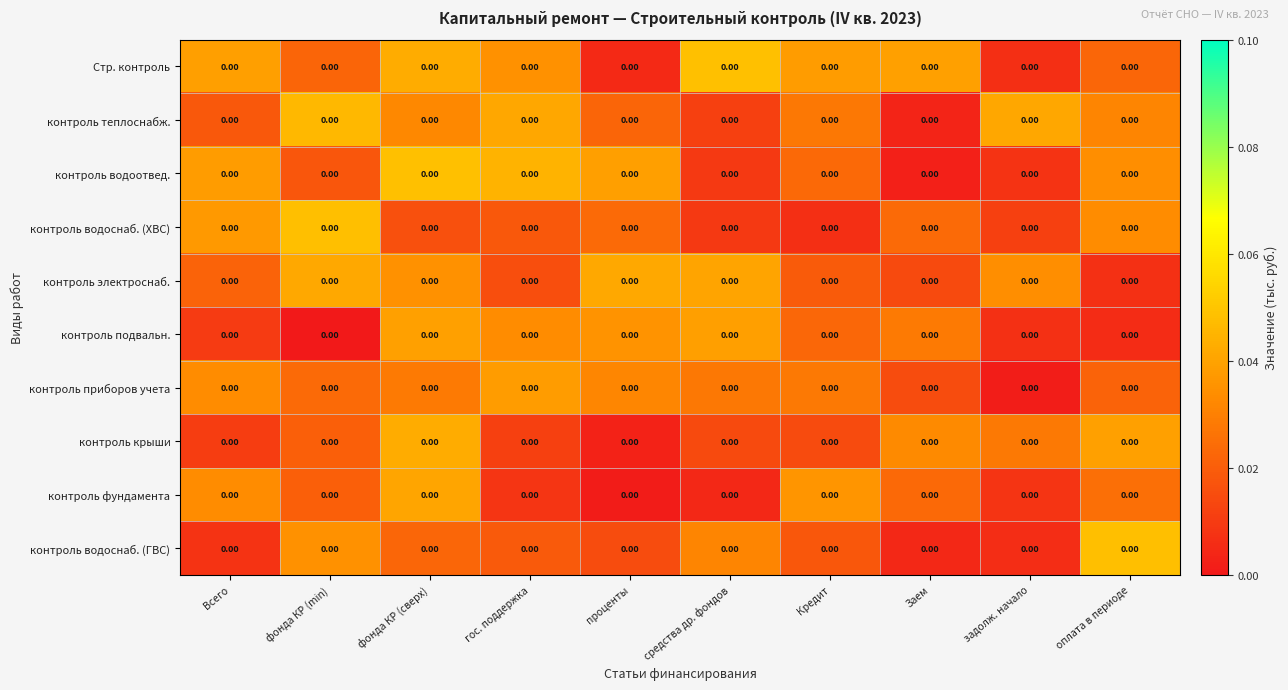

Reading left to right, transcribe all the data shown in this chart.

Стр. контроль: Всего=0.0	фонда КР (min)=0.0	фонда КР (сверх)=0.0	гос. поддержка=0.0	проценты=0.0	средства др. фондов=0.0	Кредит=0.0	Заем=0.0	задолж. начало=0.0	оплата в периоде=0.0
контроль теплоснабж.: Всего=0.0	фонда КР (min)=0.0	фонда КР (сверх)=0.0	гос. поддержка=0.0	проценты=0.0	средства др. фондов=0.0	Кредит=0.0	Заем=0.0	задолж. начало=0.0	оплата в периоде=0.0
контроль водоотвед.: Всего=0.0	фонда КР (min)=0.0	фонда КР (сверх)=0.0	гос. поддержка=0.0	проценты=0.0	средства др. фондов=0.0	Кредит=0.0	Заем=0.0	задолж. начало=0.0	оплата в периоде=0.0
контроль водоснаб. (ХВС): Всего=0.0	фонда КР (min)=0.0	фонда КР (сверх)=0.0	гос. поддержка=0.0	проценты=0.0	средства др. фондов=0.0	Кредит=0.0	Заем=0.0	задолж. начало=0.0	оплата в периоде=0.0
контроль электроснаб.: Всего=0.0	фонда КР (min)=0.0	фонда КР (сверх)=0.0	гос. поддержка=0.0	проценты=0.0	средства др. фондов=0.0	Кредит=0.0	Заем=0.0	задолж. начало=0.0	оплата в периоде=0.0
контроль подвальн.: Всего=0.0	фонда КР (min)=0.0	фонда КР (сверх)=0.0	гос. поддержка=0.0	проценты=0.0	средства др. фондов=0.0	Кредит=0.0	Заем=0.0	задолж. начало=0.0	оплата в периоде=0.0
контроль приборов учета: Всего=0.0	фонда КР (min)=0.0	фонда КР (сверх)=0.0	гос. поддержка=0.0	проценты=0.0	средства др. фондов=0.0	Кредит=0.0	Заем=0.0	задолж. начало=0.0	оплата в периоде=0.0
контроль крыши: Всего=0.0	фонда КР (min)=0.0	фонда КР (сверх)=0.0	гос. поддержка=0.0	проценты=0.0	средства др. фондов=0.0	Кредит=0.0	Заем=0.0	задолж. начало=0.0	оплата в периоде=0.0
контроль фундамента: Всего=0.0	фонда КР (min)=0.0	фонда КР (сверх)=0.0	гос. поддержка=0.0	проценты=0.0	средства др. фондов=0.0	Кредит=0.0	Заем=0.0	задолж. начало=0.0	оплата в периоде=0.0
контроль водоснаб. (ГВС): Всего=0.0	фонда КР (min)=0.0	фонда КР (сверх)=0.0	гос. поддержка=0.0	проценты=0.0	средства др. фондов=0.0	Кредит=0.0	Заем=0.0	задолж. начало=0.0	оплата в периоде=0.0